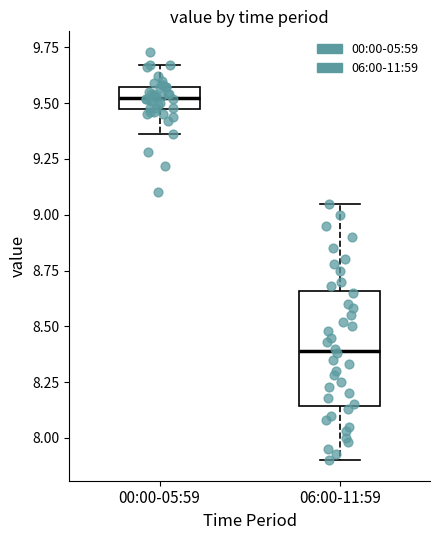

Which box has the lowest median line?

06:00-11:59